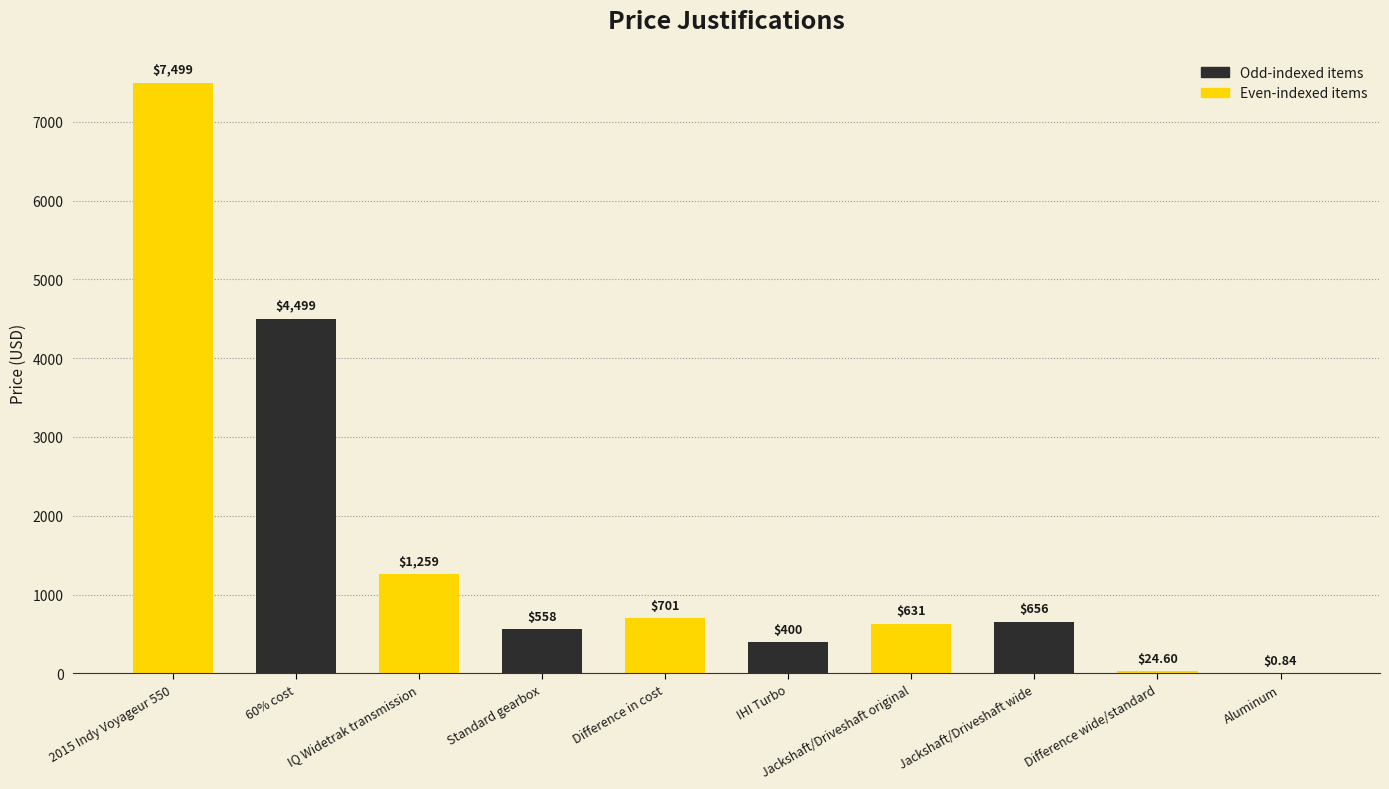

What is the change in value from Standard gearbox to IHI Turbo?

-157.9